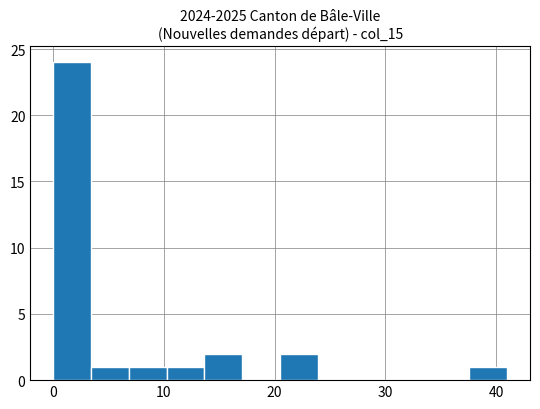

Around what value on the x-axis is the tallest bar? Give the approximate position of its centre, as read against the axis.

2